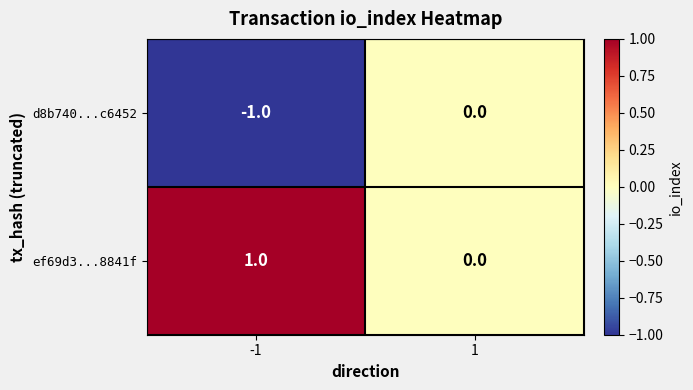

The ef69d3...8841f series shows 1 at -1. True or false?

True